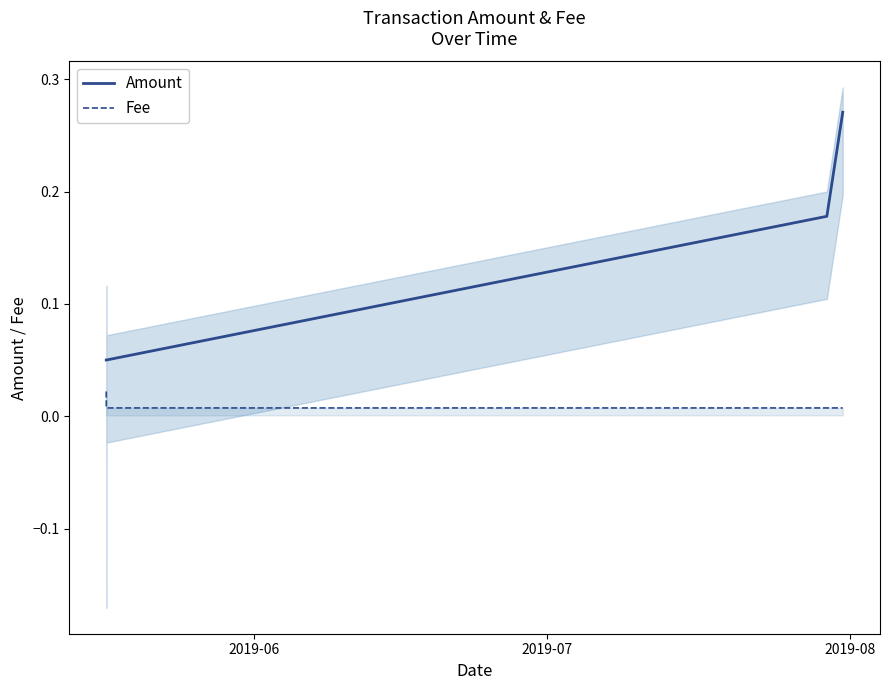

True or false: Amount has more than 2 points higher than both neighbors.

False